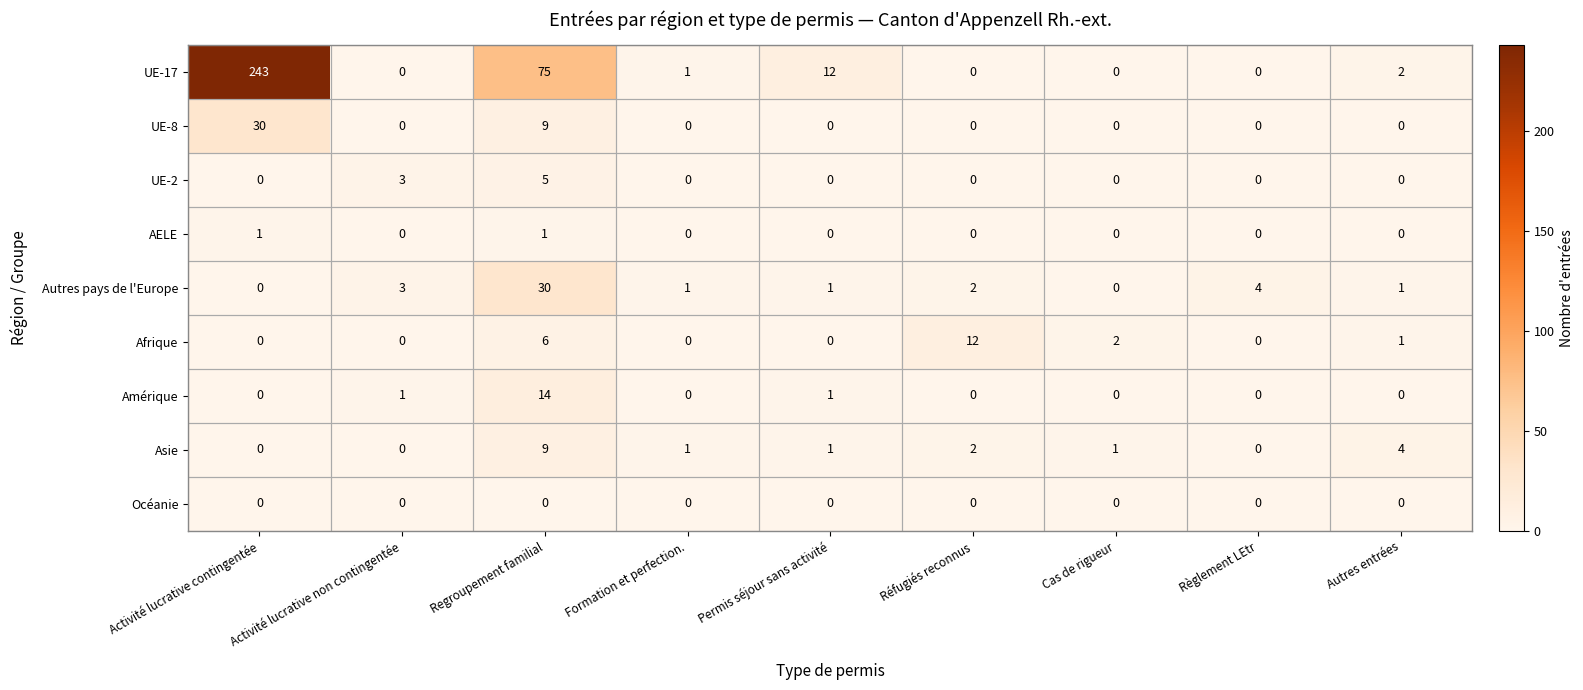

True or false: Autres pays de l'Europe has a value of 3 at Réfugiés reconnus.

False